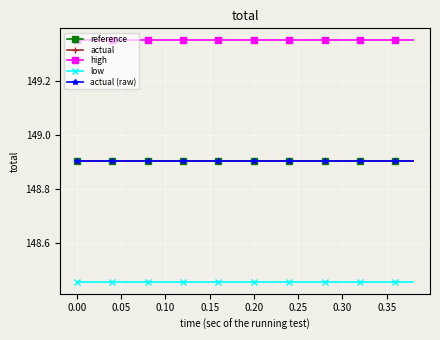

Is this an area chart (filled region under the line)?

No